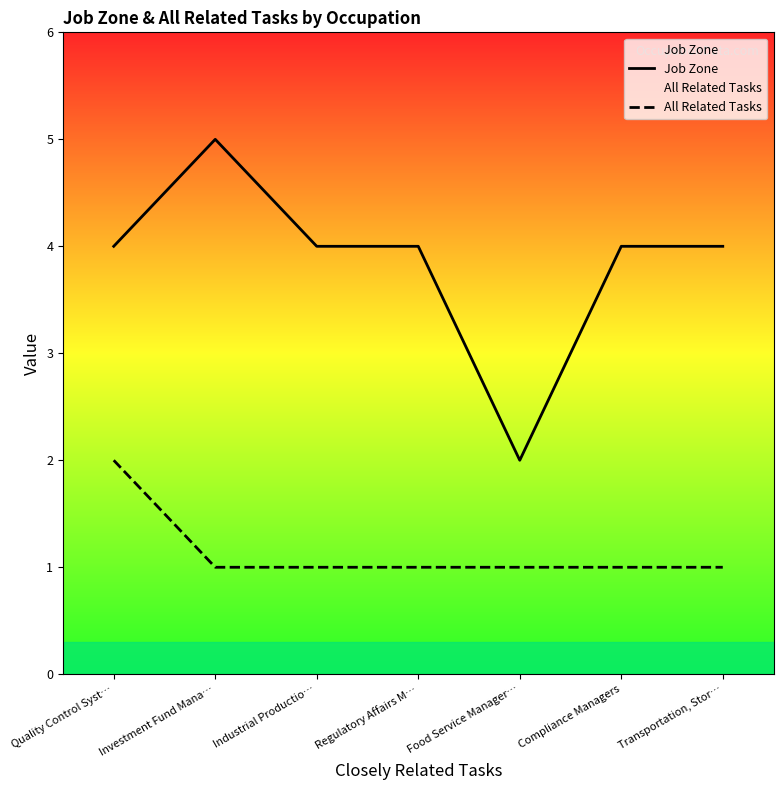

Read the Job Zone value at Investment Fund Mana….

5